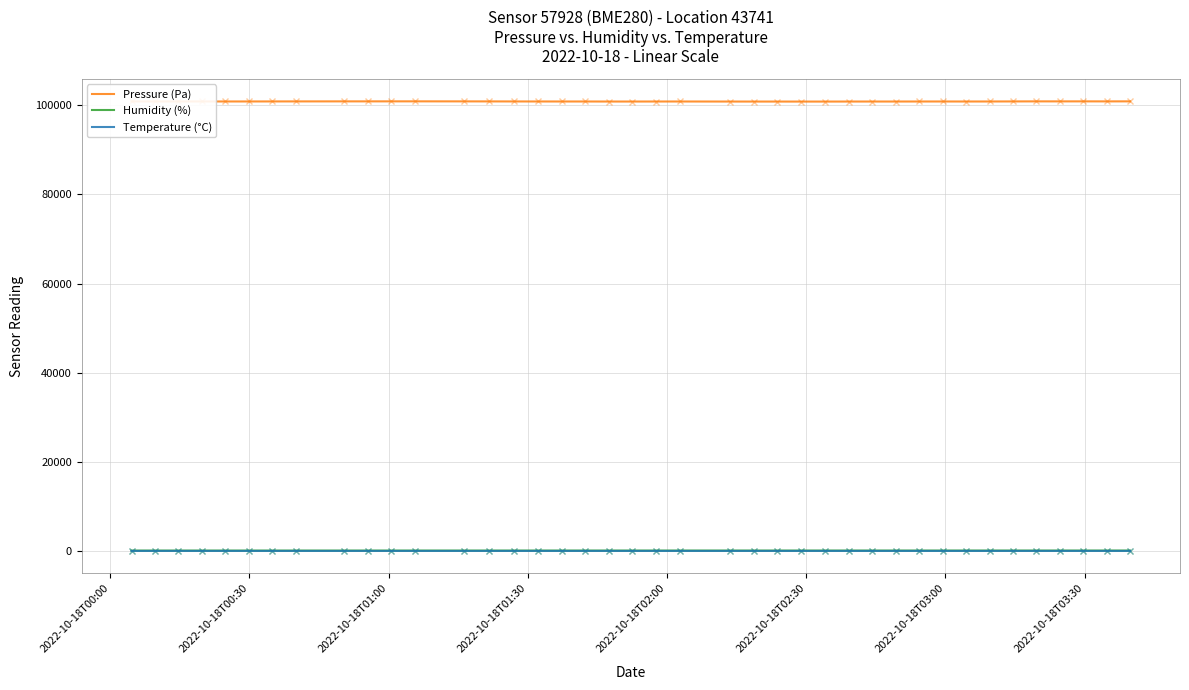

Which series has the widest spread of values?

Pressure (Pa)